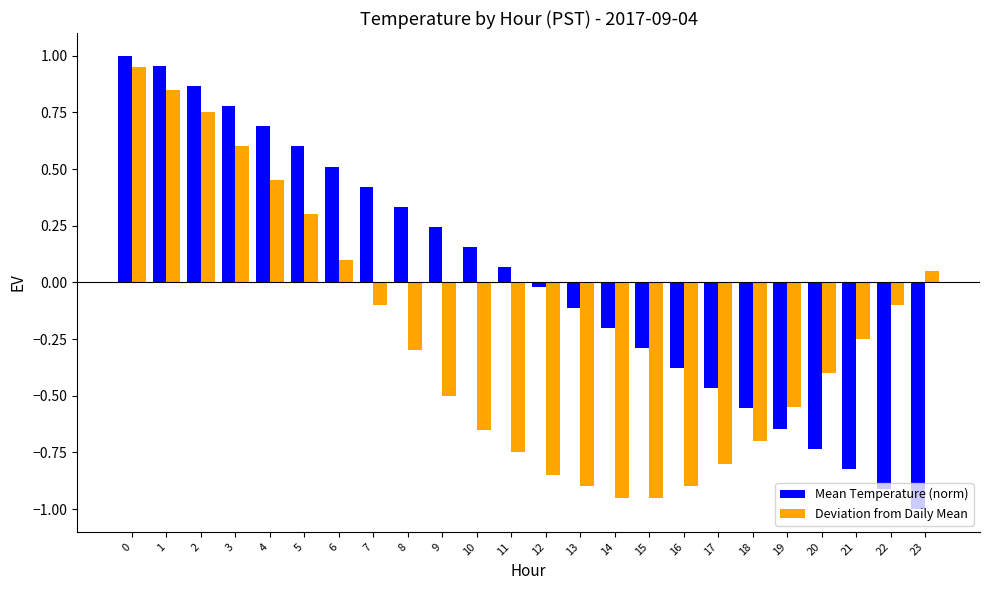

Which category has the lowest value across all series?

23